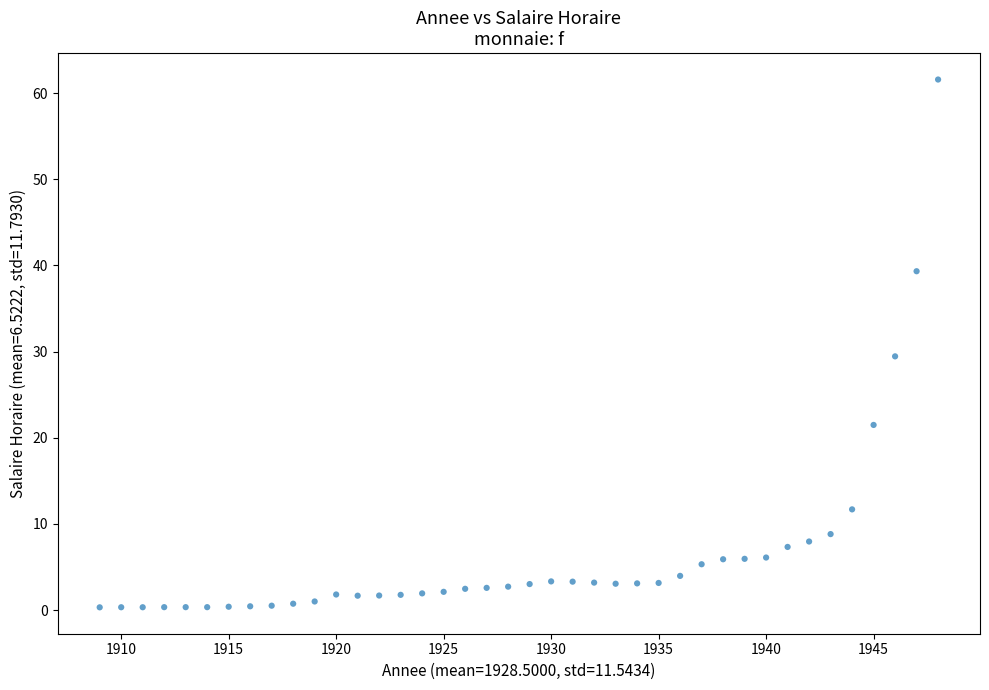

What is the range of Y values (max minus min)?

61.3